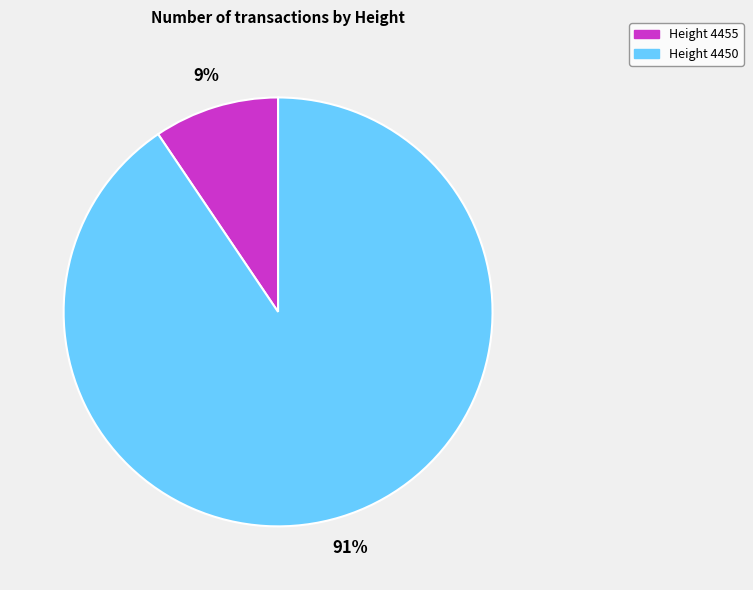

Does any single category account for the majority?

Yes